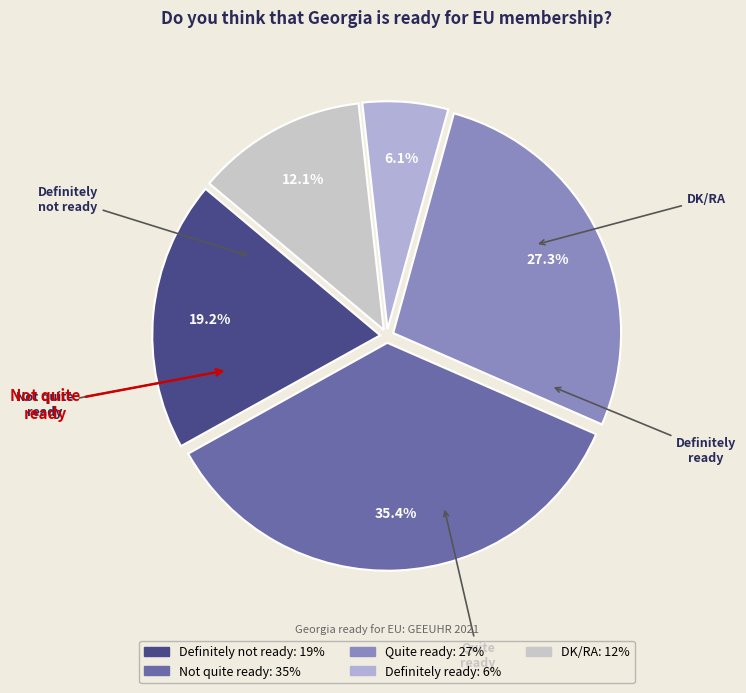

What percentage is the Not quite ready slice, to the nearest percent?

35%